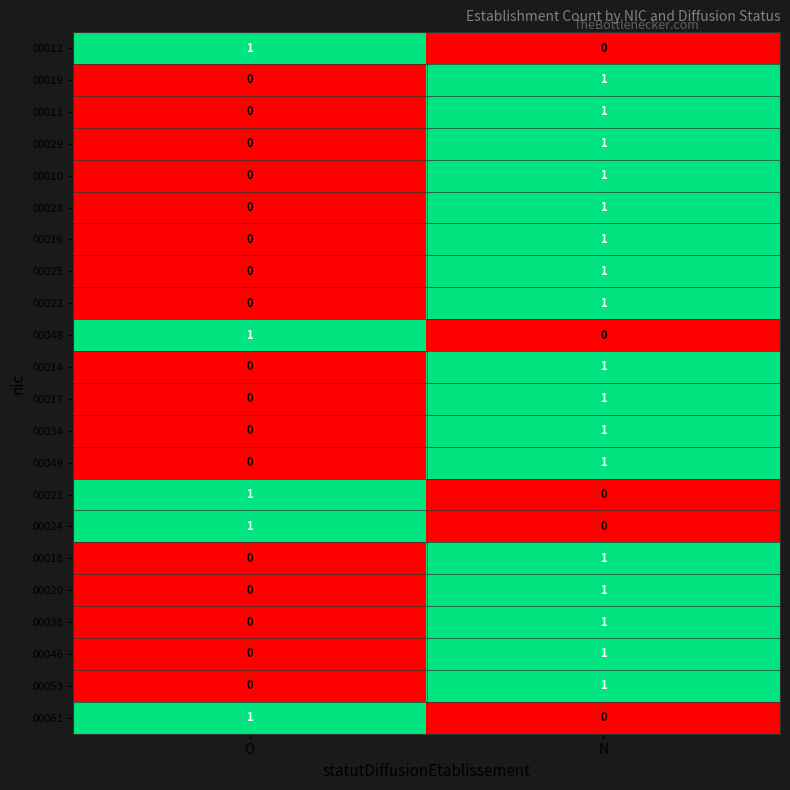

How many data points in 00024 are less than 1?

1